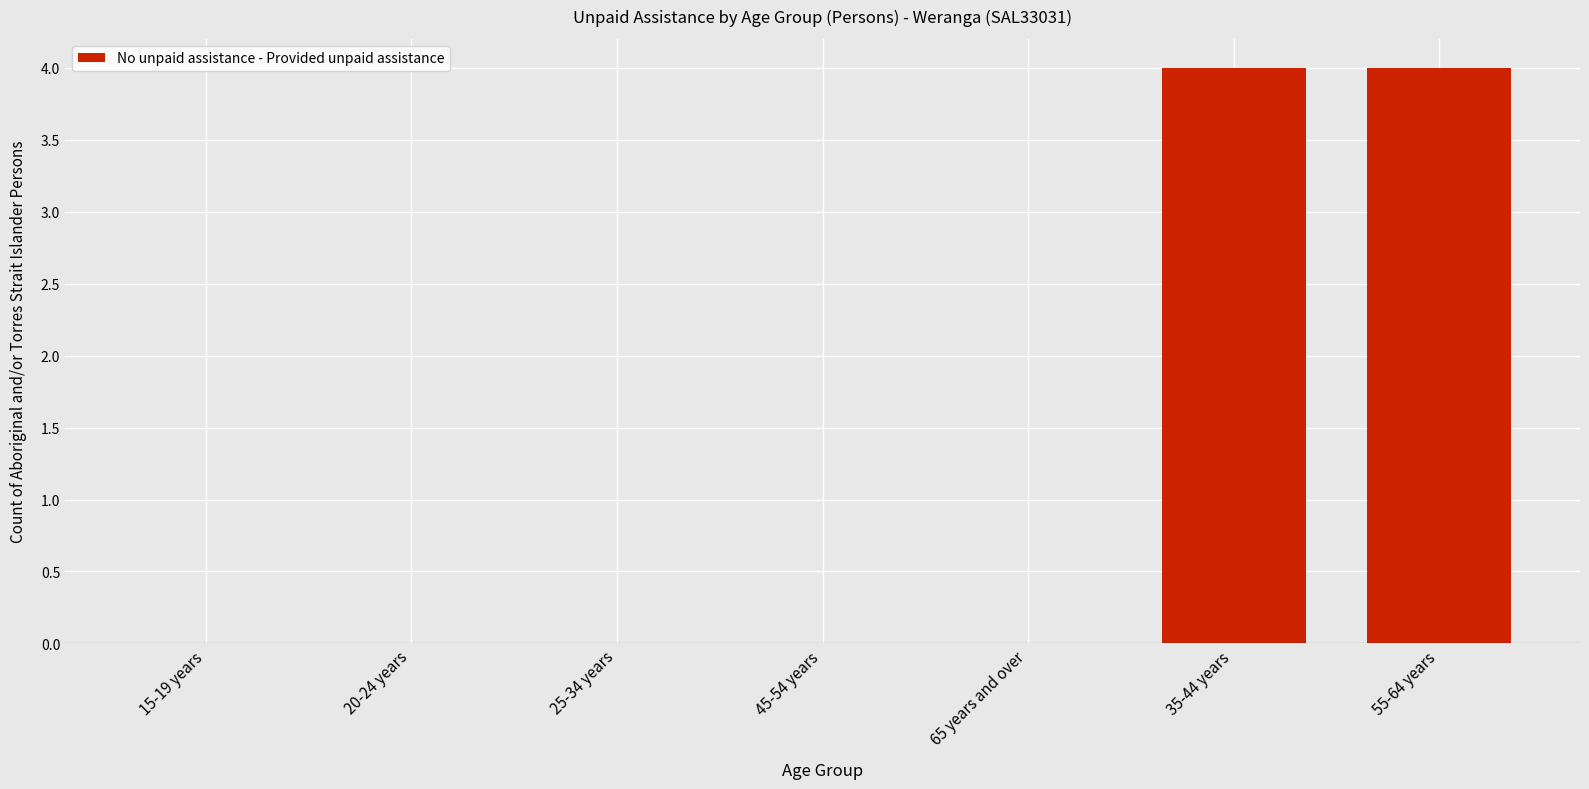

Reading left to right, extract all data points from this chart.

15-19 years=0	20-24 years=0	25-34 years=0	45-54 years=0	65 years and over=0	35-44 years=4	55-64 years=4